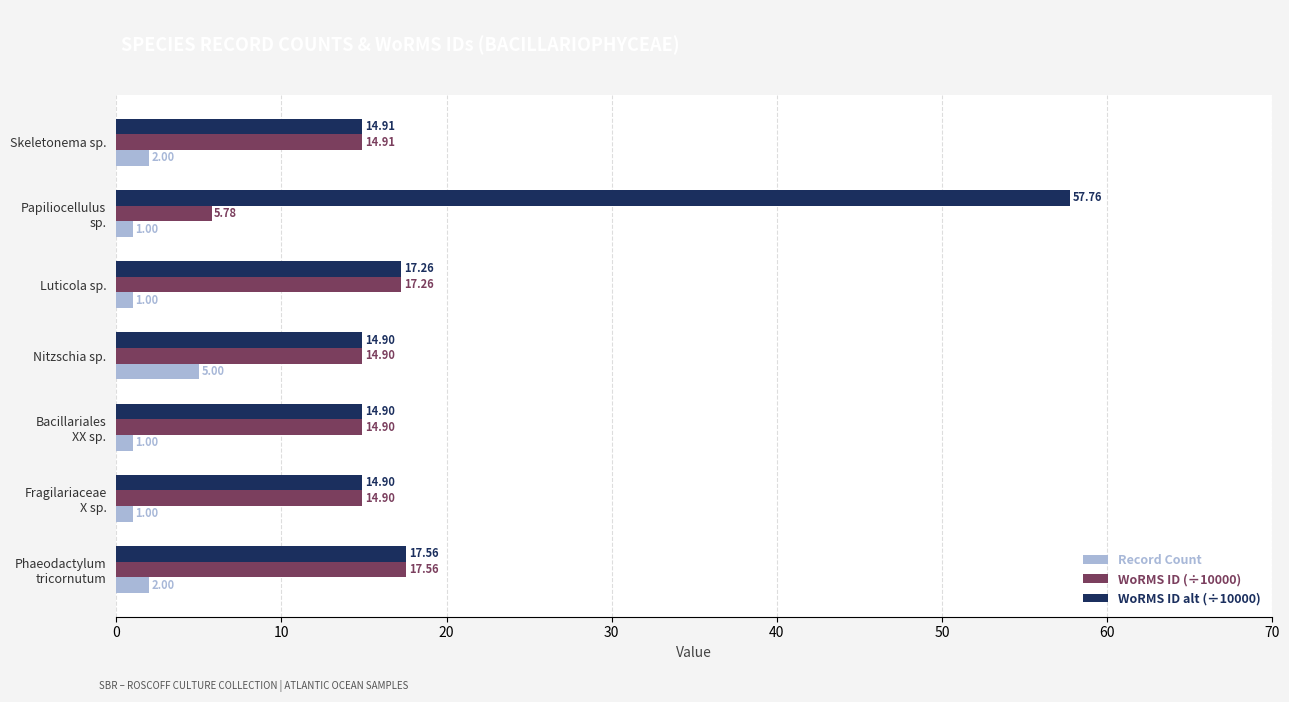

What is the total value across all series at Luticola sp.?

35.5